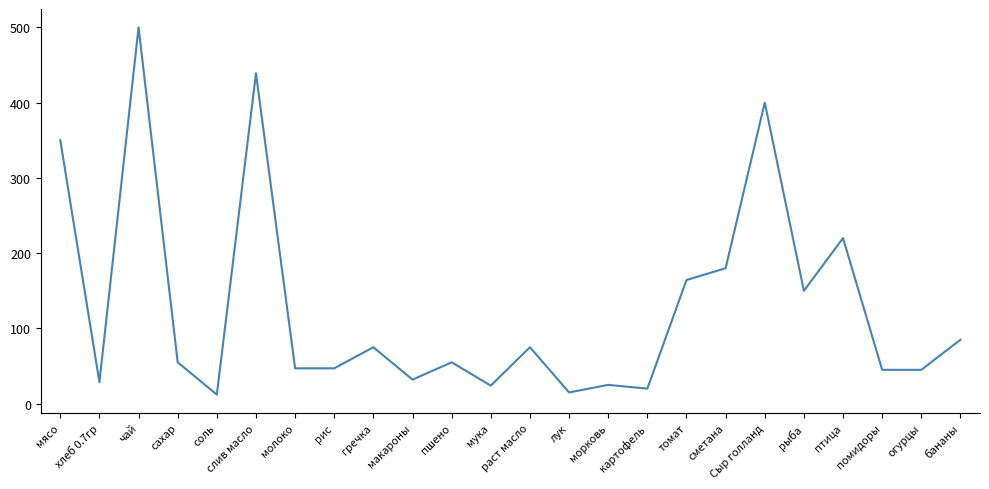

Which has a higher value, мясо or Сыр голланд?

Сыр голланд